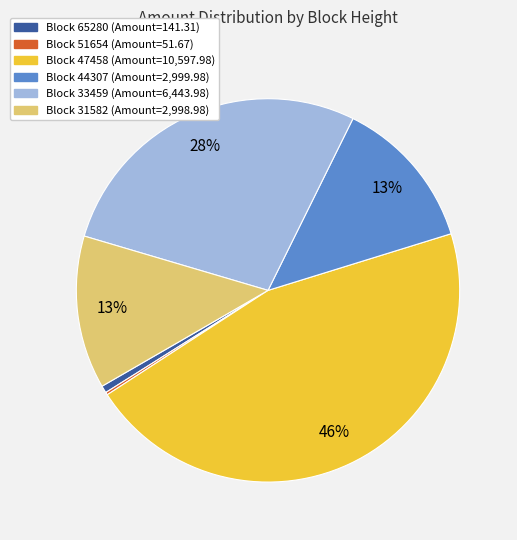

Does any single category account for the majority?

No